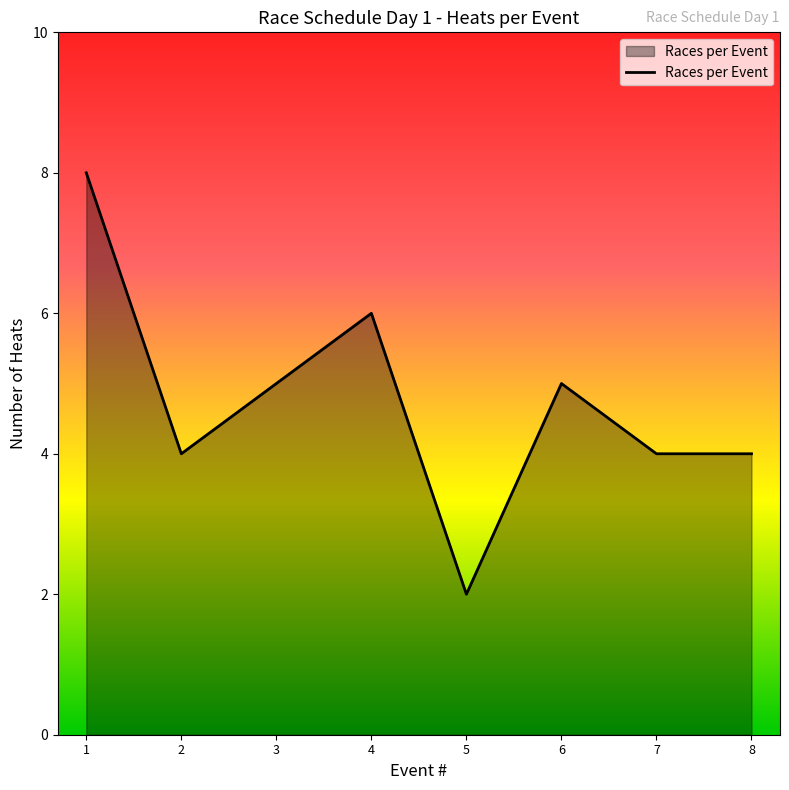

At which category does the data reach its first local valley?

2